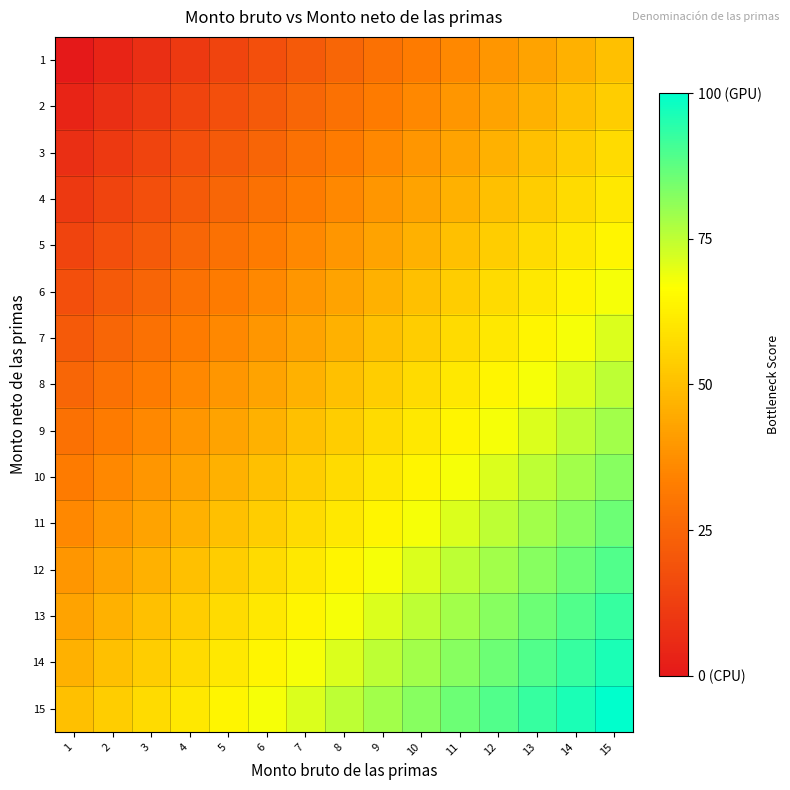

At which category is the sum across all series the highest?

15